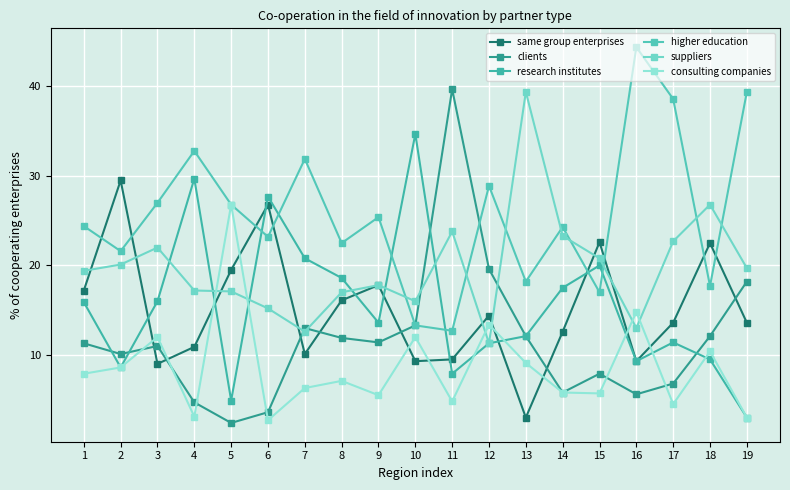

What are all the series names shown in the legend?

same group enterprises, clients, research institutes, higher education, suppliers, consulting companies